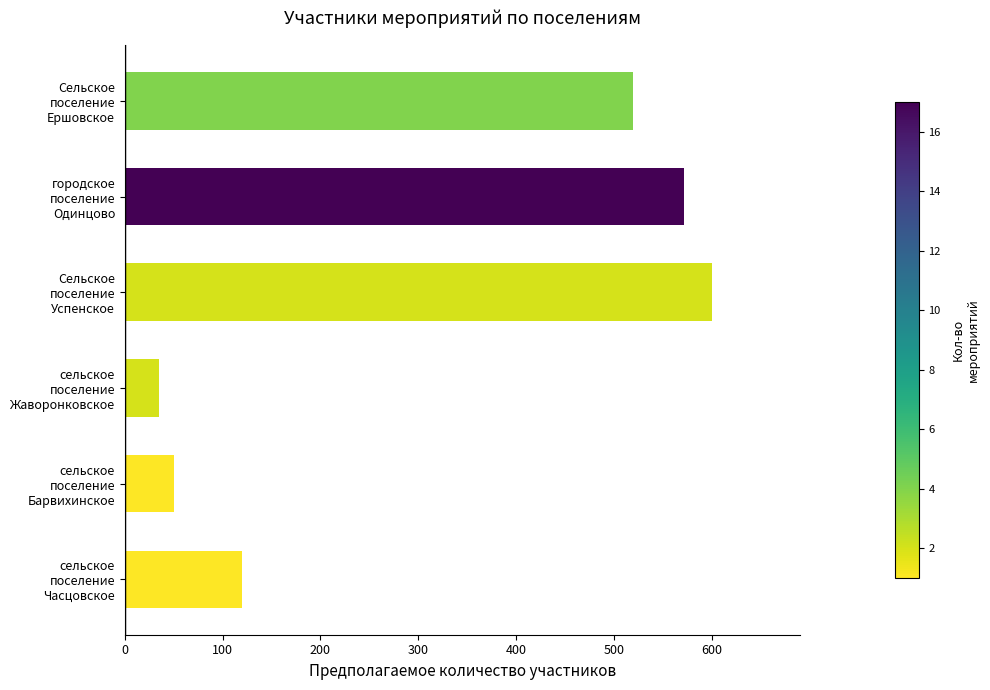

The chart shows a value of 855 at Сельское поселение Ершовское. True or false?

False